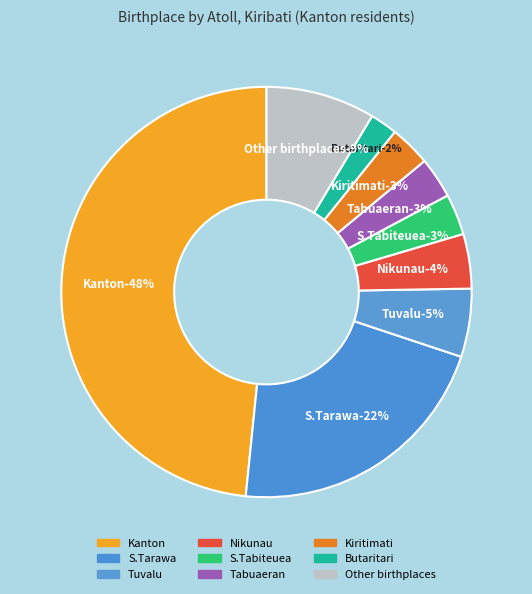

To the nearest percent, what percentage of the pie is Tuvalu?

5%